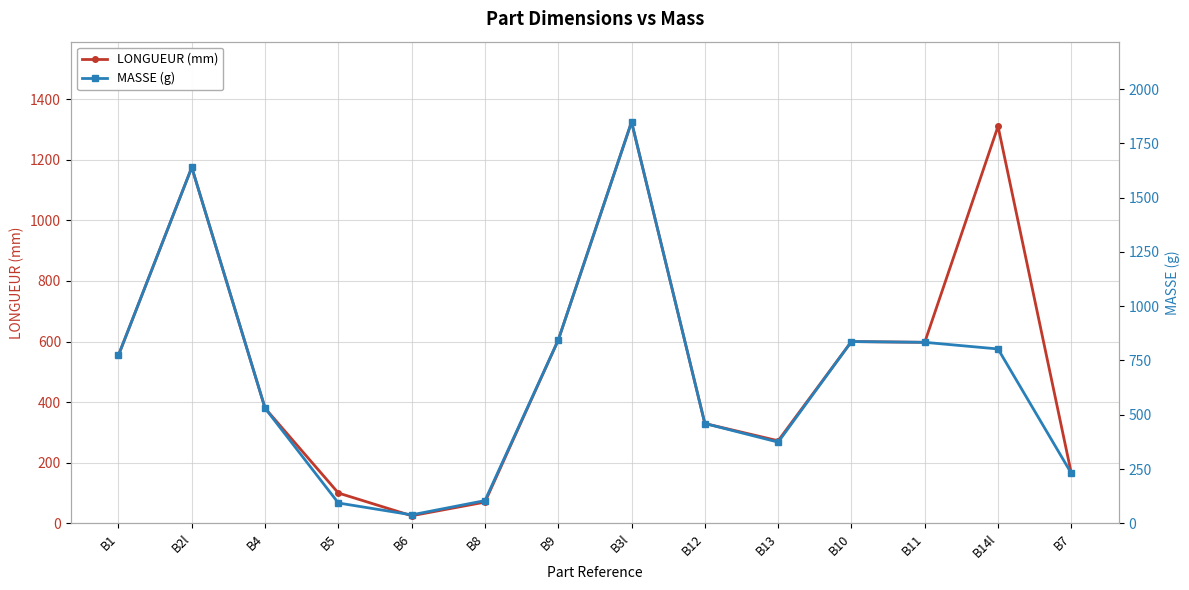

What is the sum of all MASSE (g) values?

9410.5